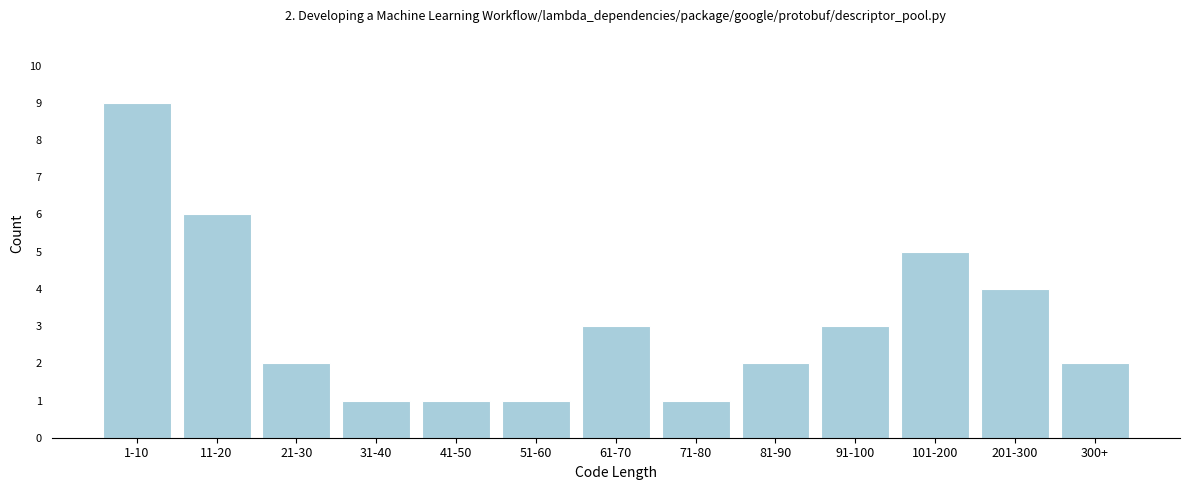

Reading left to right, what are all the values shown in this chart?

9	6	2	1	1	1	3	1	2	3	5	4	2